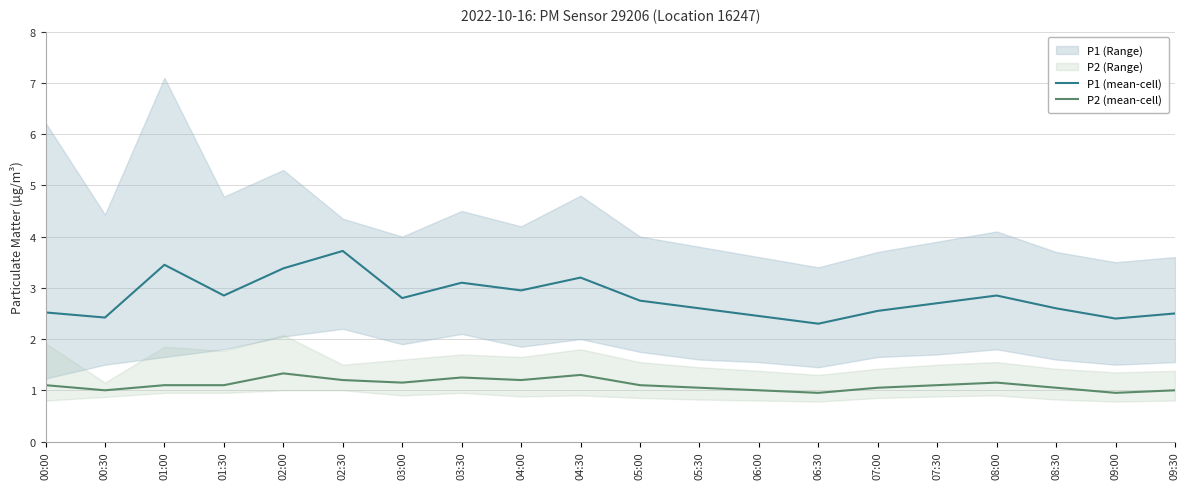

At which category does P2 (mean-cell) reach its first local valley?

00:30